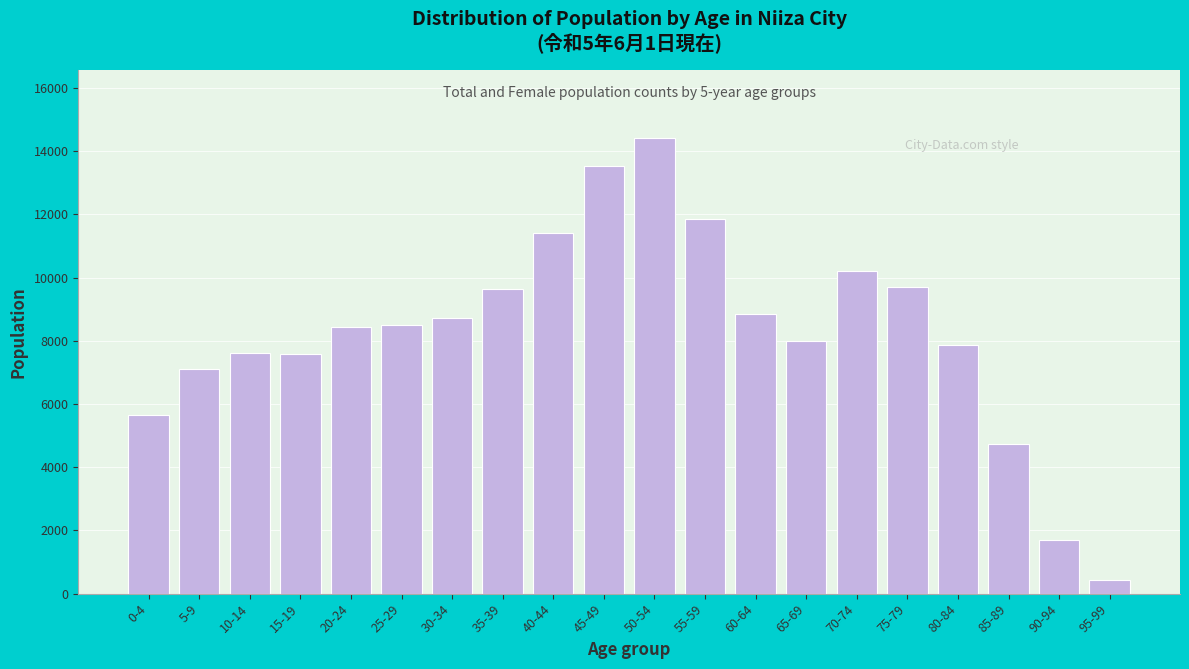

What is the label of the 4th bar from the right?

80-84